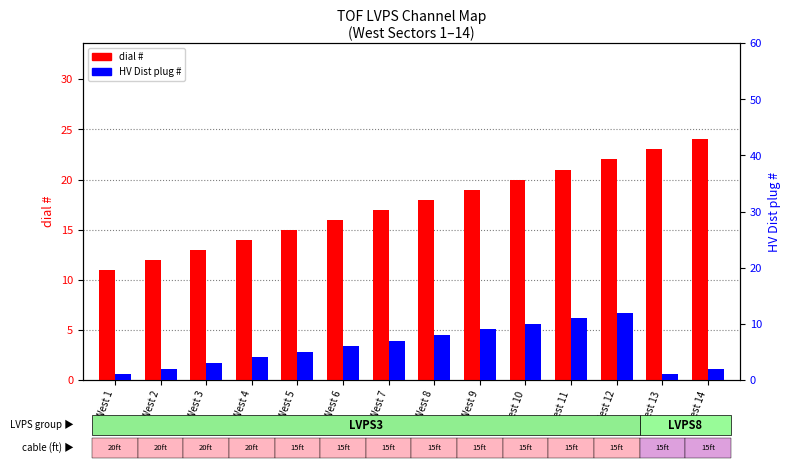

Where is dial # nearest to the value 17?

West 7